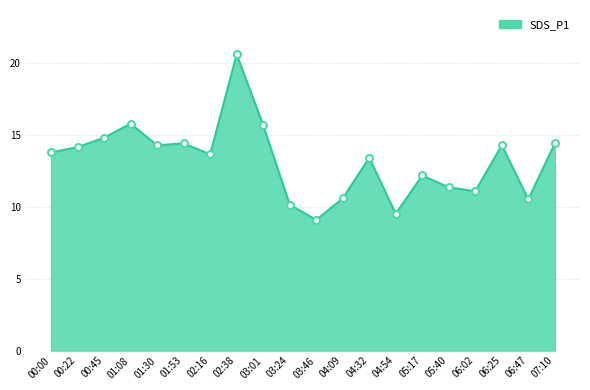

Which has a higher value, 06:02 or 06:47?

06:02